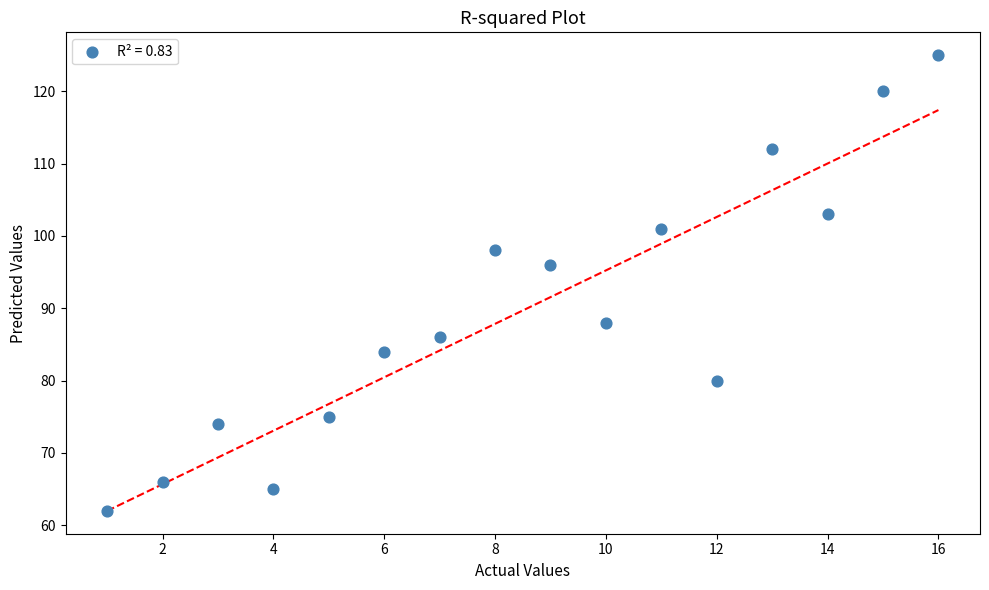

What is the range of Y values (max minus min)?

63